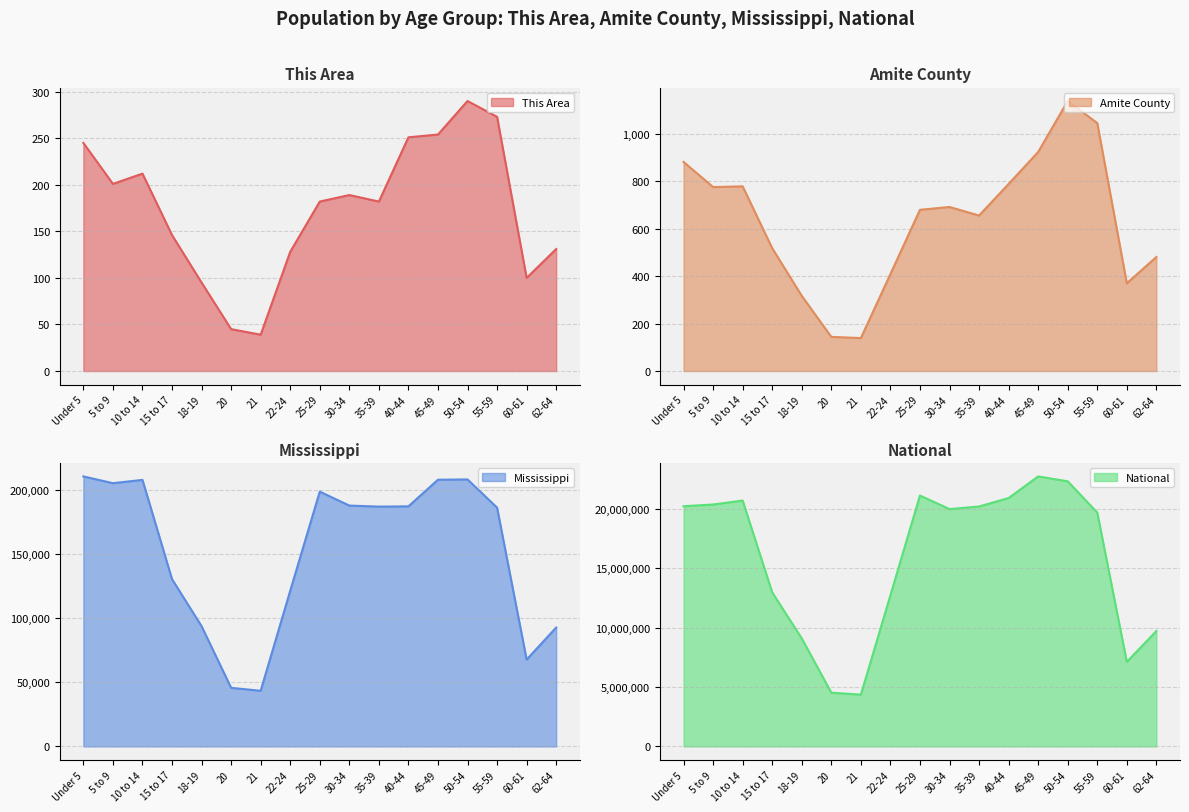

What is the approximate value of Mississippi at Under 5, to the nearest 50?

210950